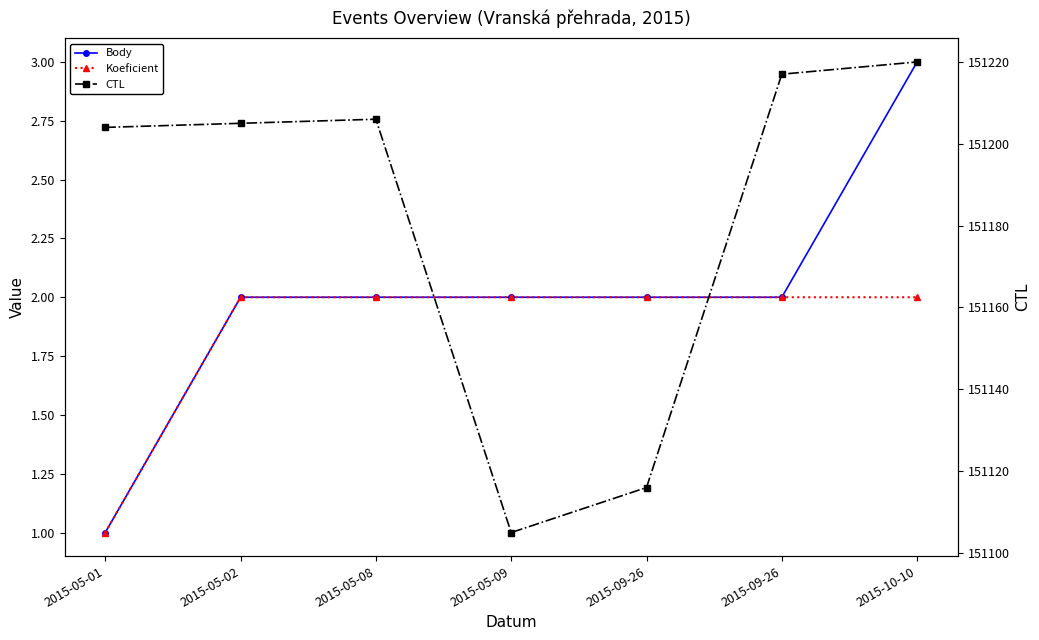

True or false: Koeficient and Body intersect in this chart.

False